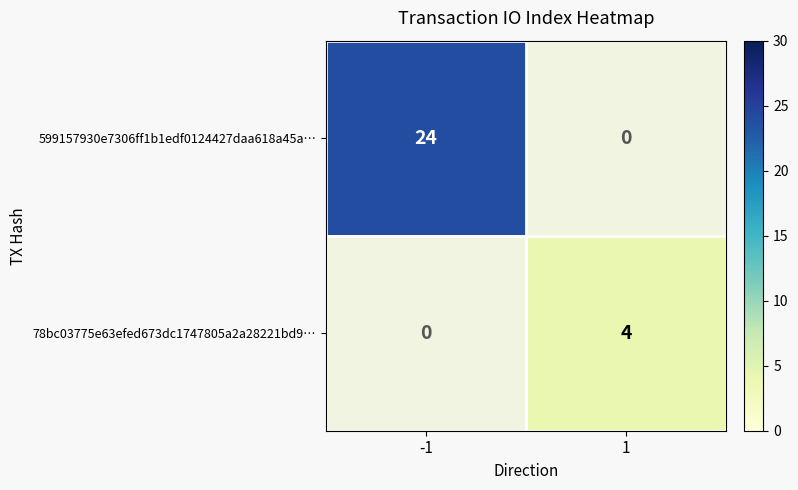

The value of 78bc03775e63efed673dc1747805a2a28221bd9… at 1 is 4. True or false?

True